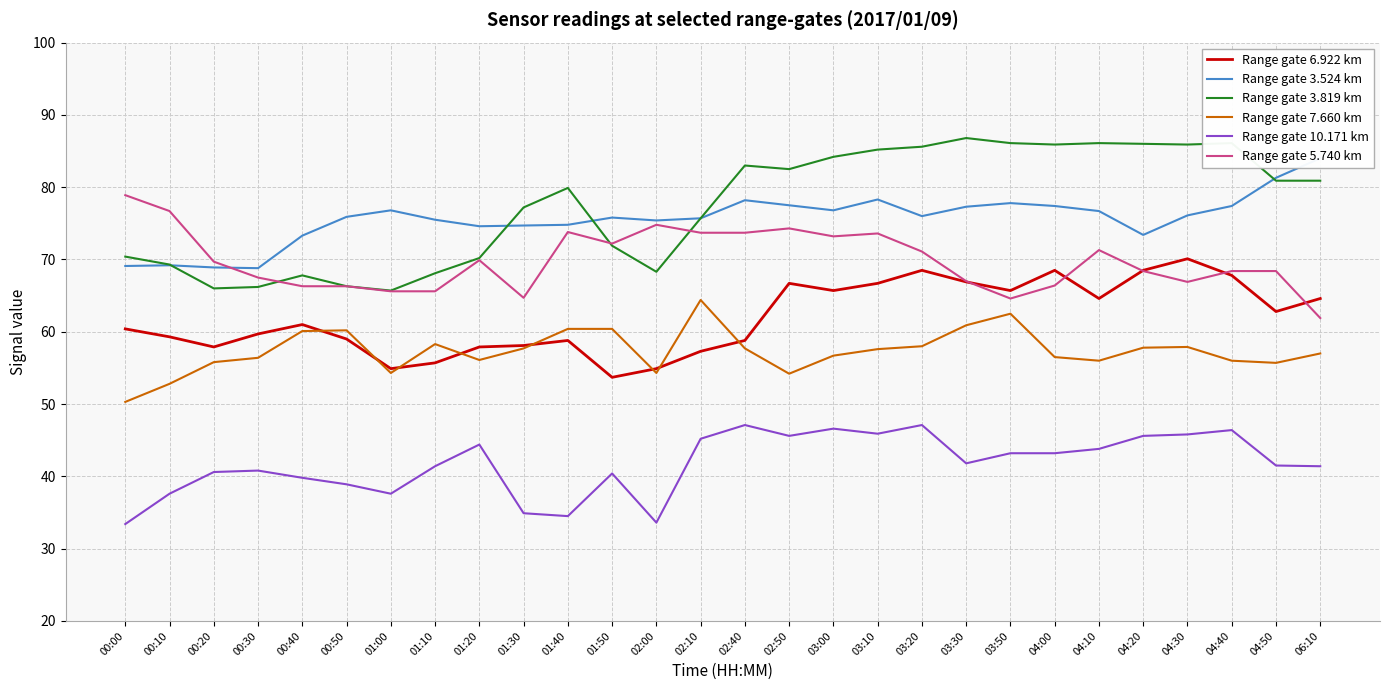

At which category is the sum across all series the highest?

03:10